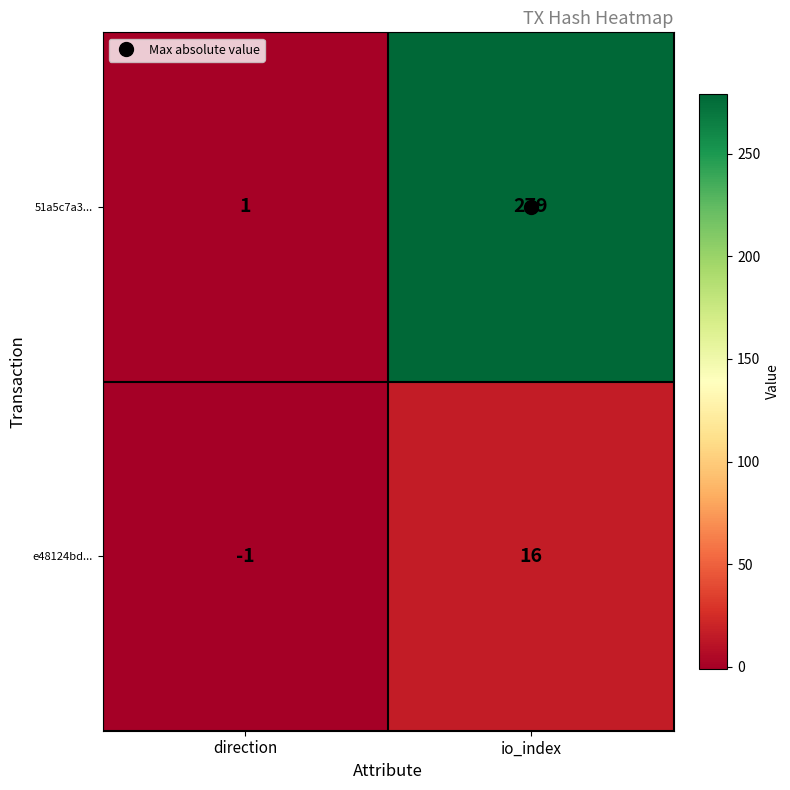

The 51a5c7a3... series shows 167 at io_index. True or false?

False